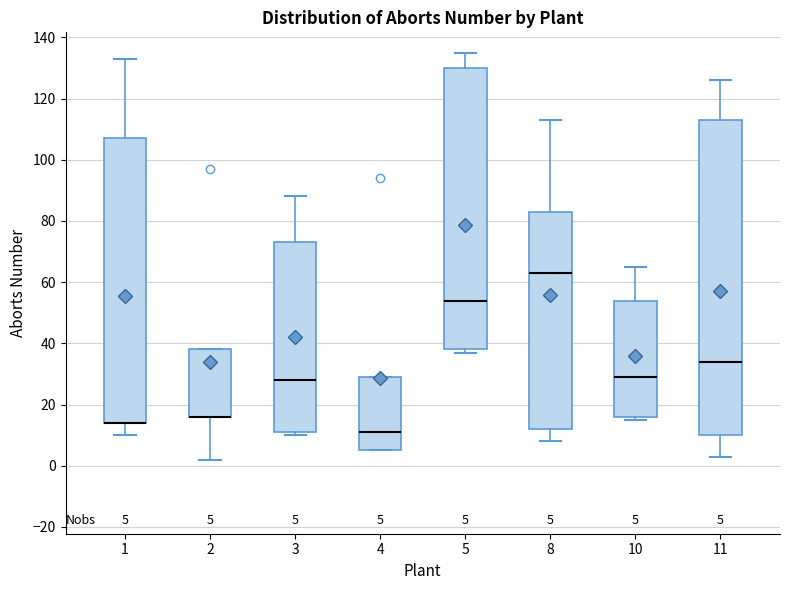

Comparing the boxes themselves (not the whiskers), which one is the tallest?

11